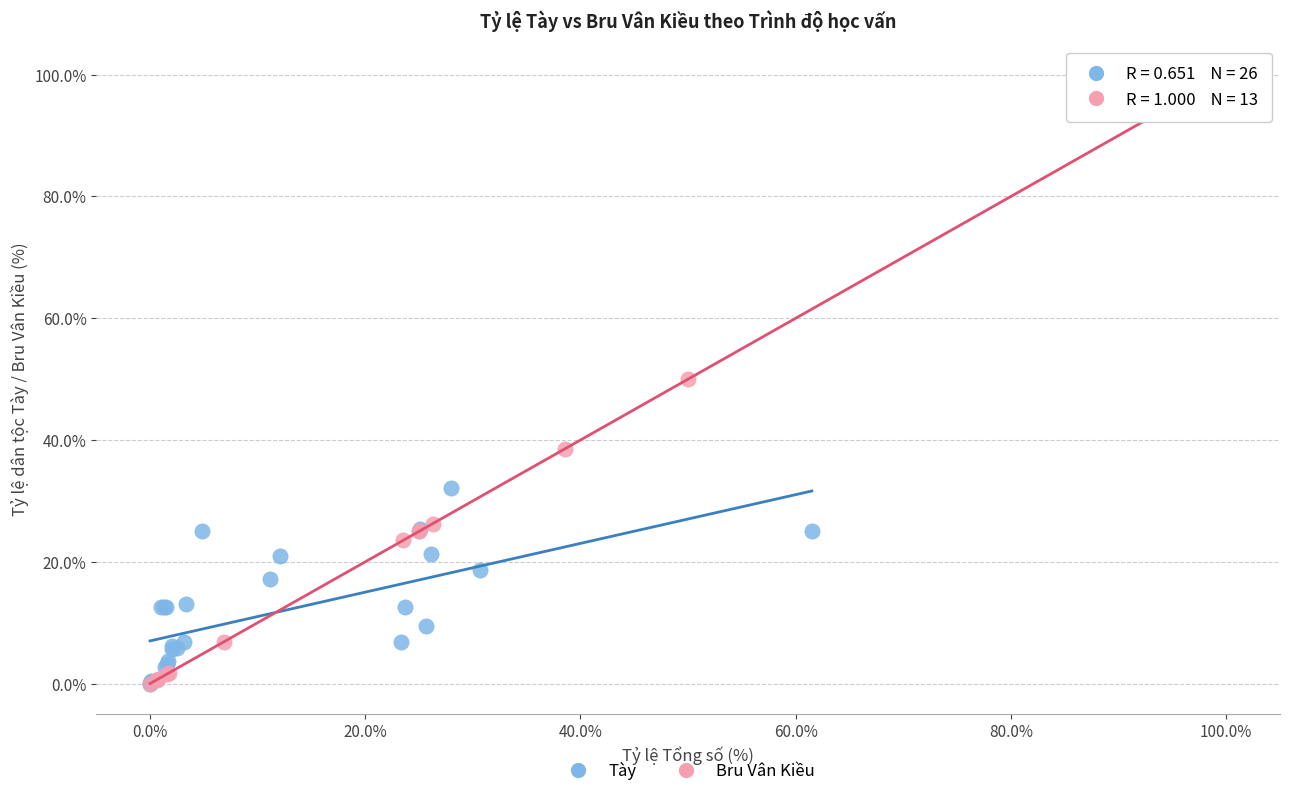

Which series has the largest Y range (max minus min)?

Bru Vân Kiều